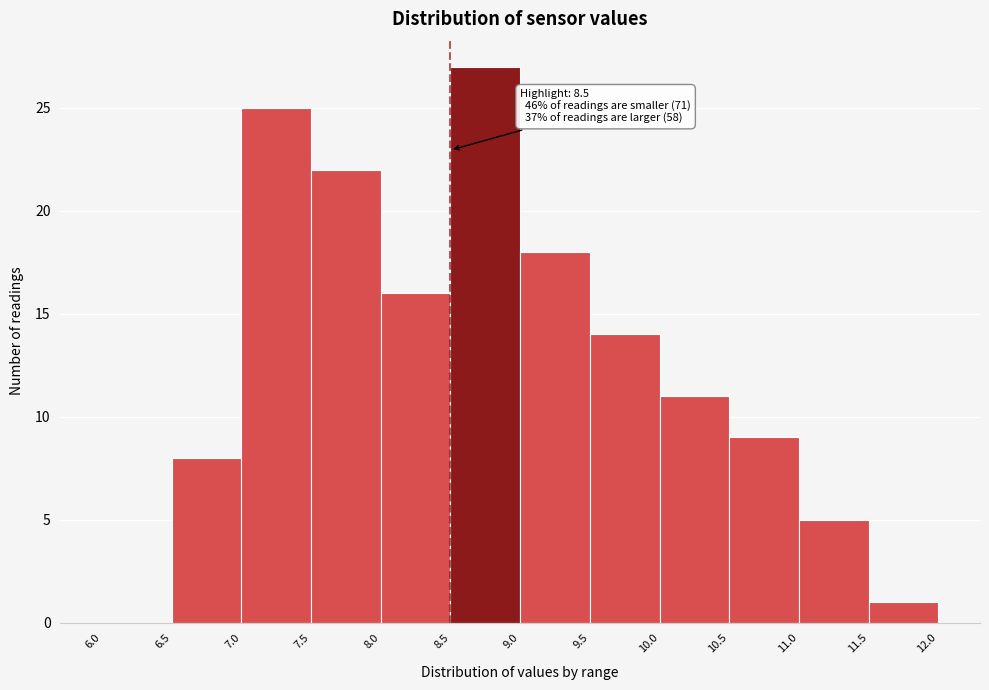

Over which range of the x-axis is the bar tallest?

8.5 to 9.0